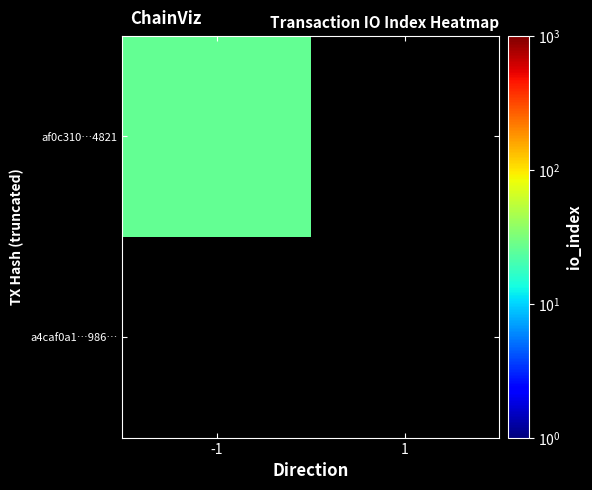

True or false: af0c310…4821 has a value of 26.0 at -1.

True